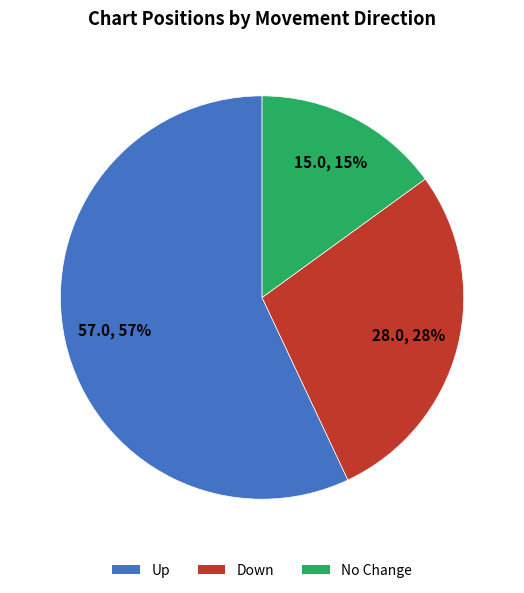

To the nearest percent, what is the average slice percentage?

33%